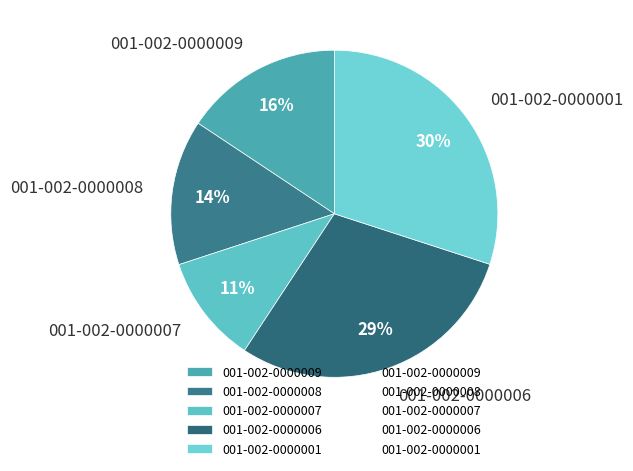

Do 001-002-0000008 and 001-002-0000001 together represent more than half of the pie?

No